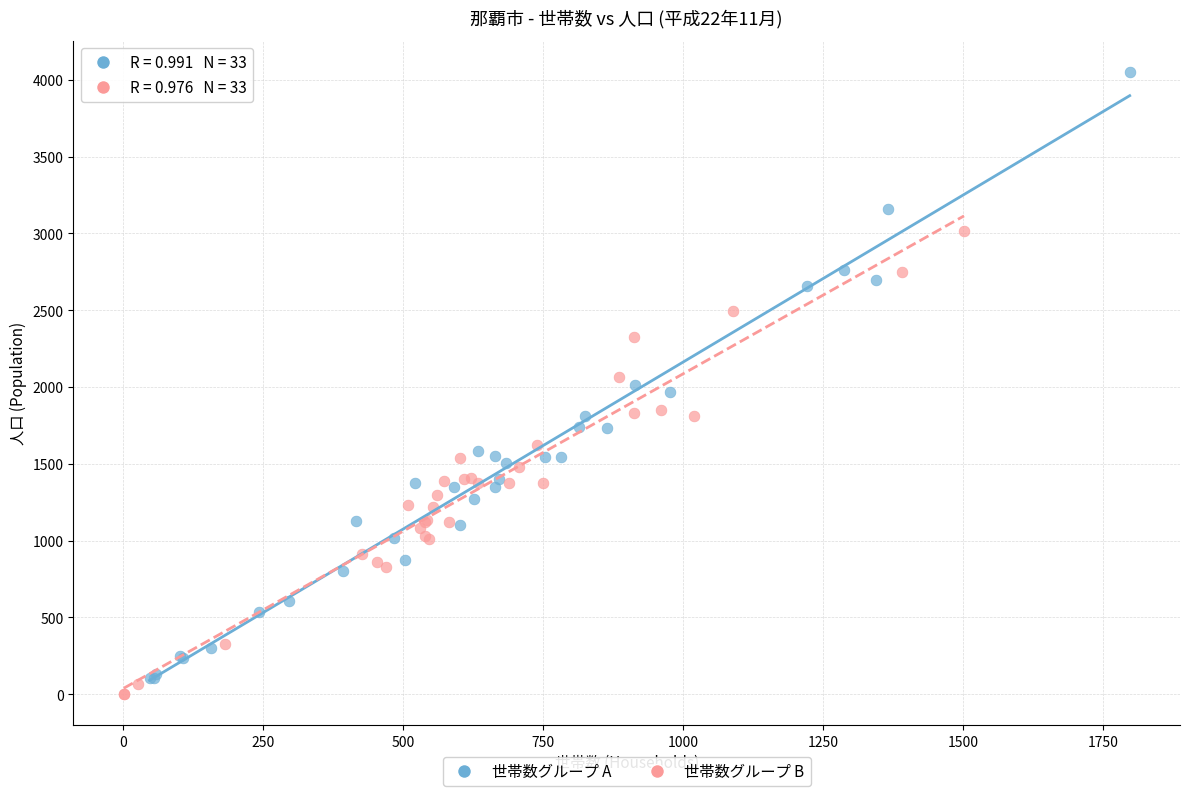

Which series reaches the maximum Y coordinate?

世帯数グループ A